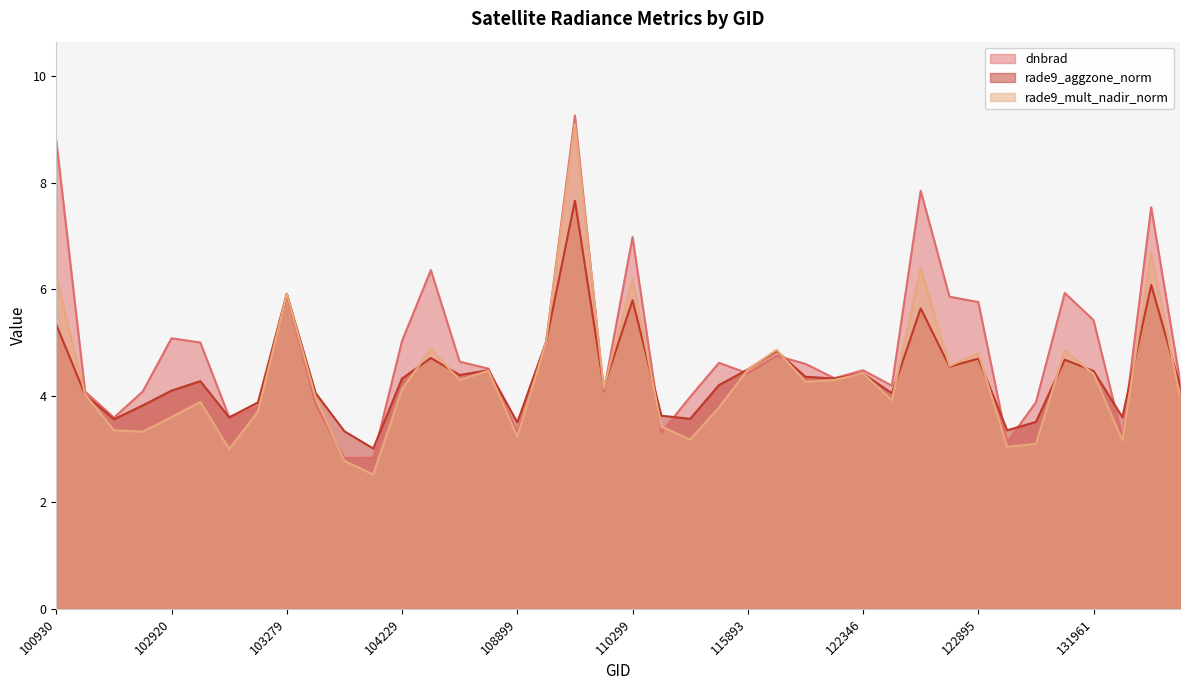

The dnbrad series shows 4.6 at 104355. True or false?

True